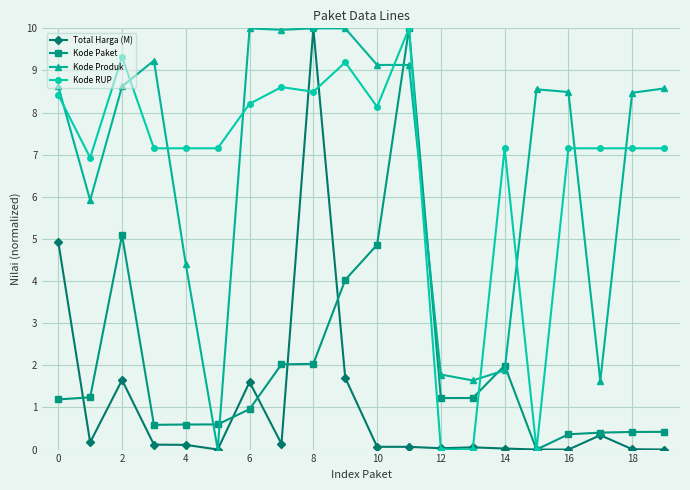

True or false: Kode Paket has more than 2 points higher than both neighbors.

True